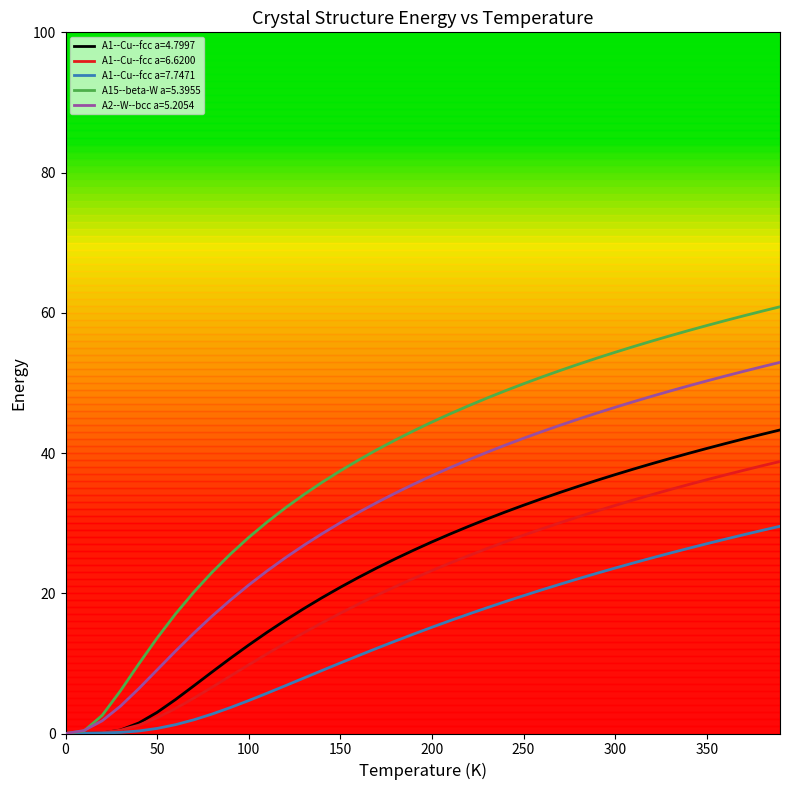

What is the highest value of the A1--Cu--fcc a=6.6200 series?

38.8